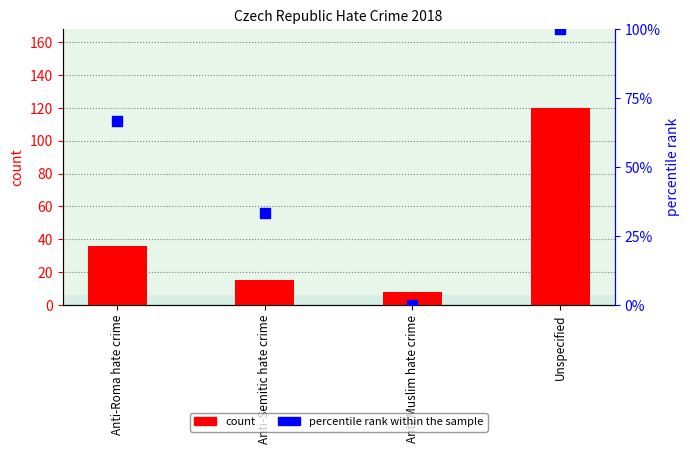

Which series has the largest total across all categories?

percentile rank within the sample